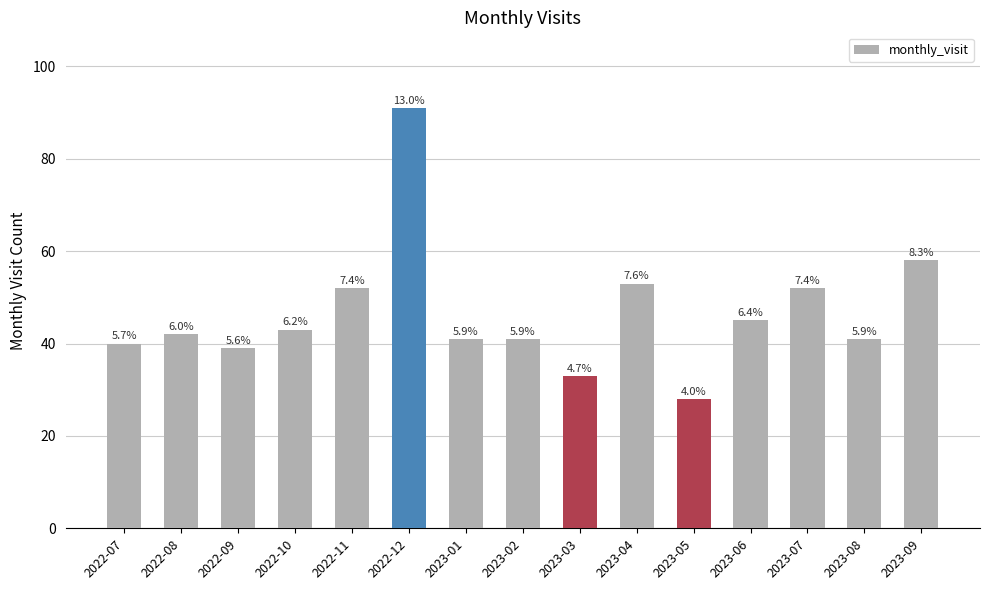

What is the average value?

47